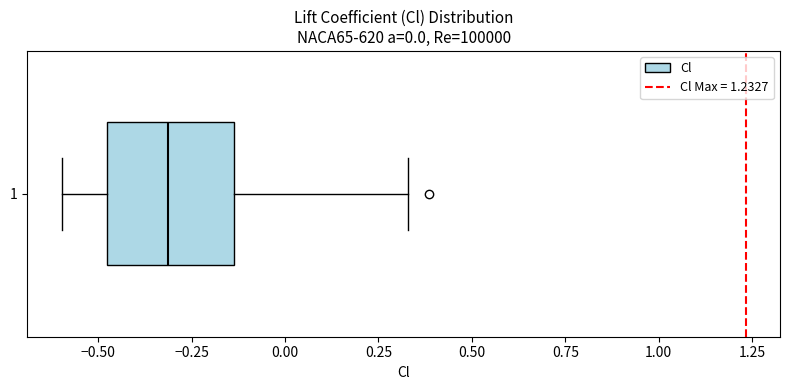

Read this box plot against the x-axis: the position of the median line, the range covered by the box, and the ends of both whiskers. The values are not printed on the chart, so give them approximately, as read against the axis.

median -0.30, box -0.50 to -0.15, whiskers -0.60 to 0.35